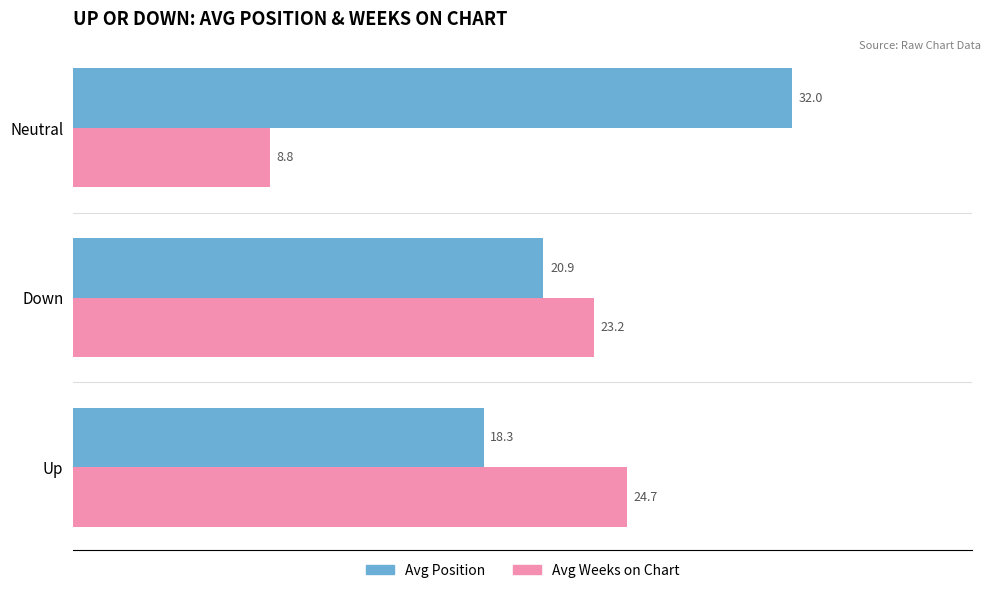

Is it true that Avg Position equals 11.4 at Up?

False